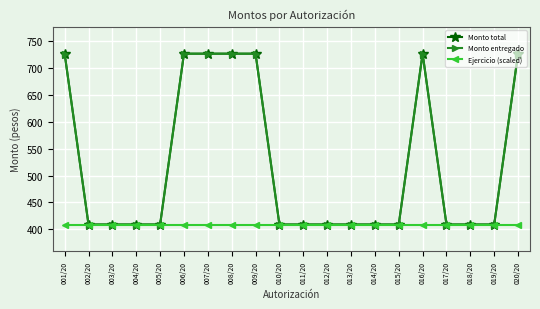

Does the chart have visible grid lines?

Yes